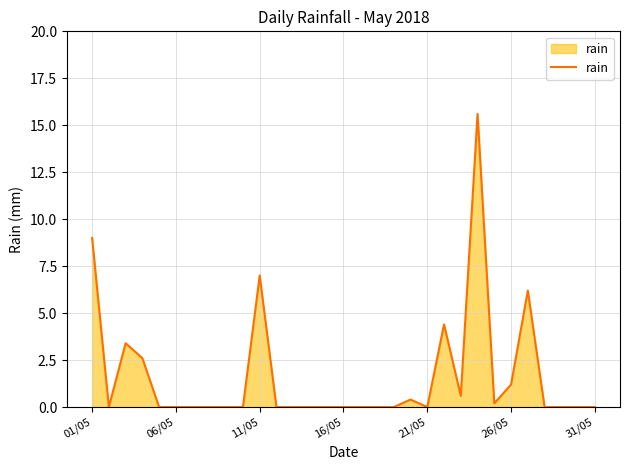

What is the maximum value shown in the chart?

15.6